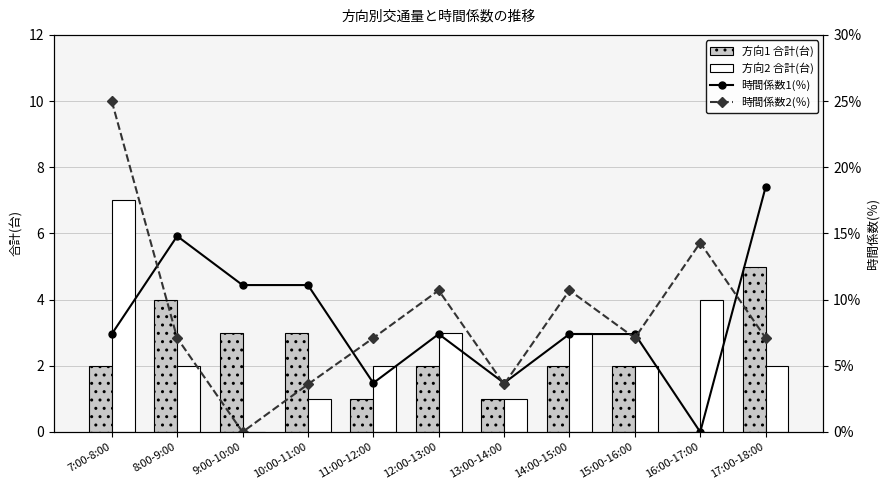

Between 10:00-11:00 and 14:00-15:00, which series saw the biggest shift?

時間係数2(％)